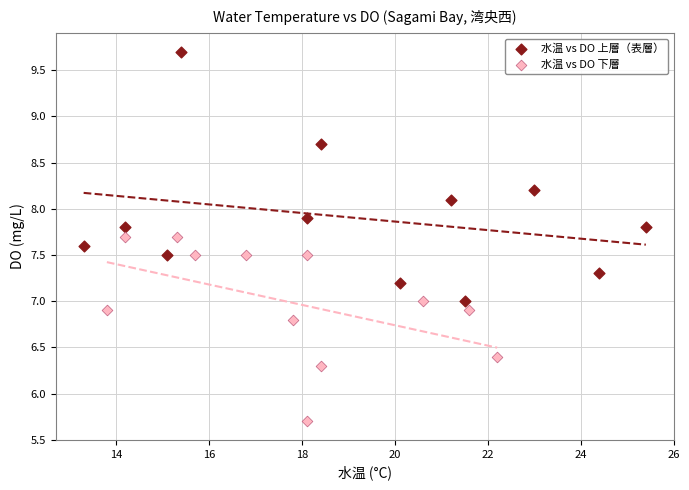

Which series reaches the minimum Y coordinate?

水温 vs DO 下層